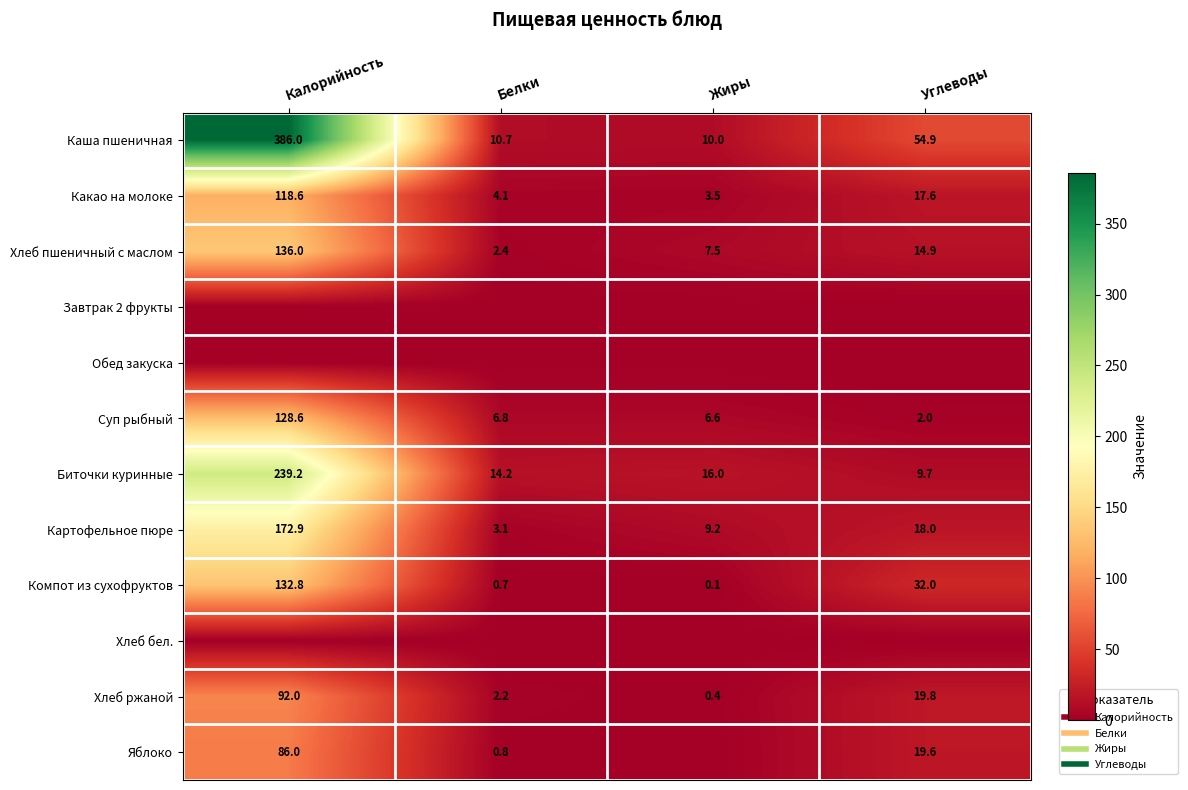

What is the highest value of the Каша пшеничная series?

386.0